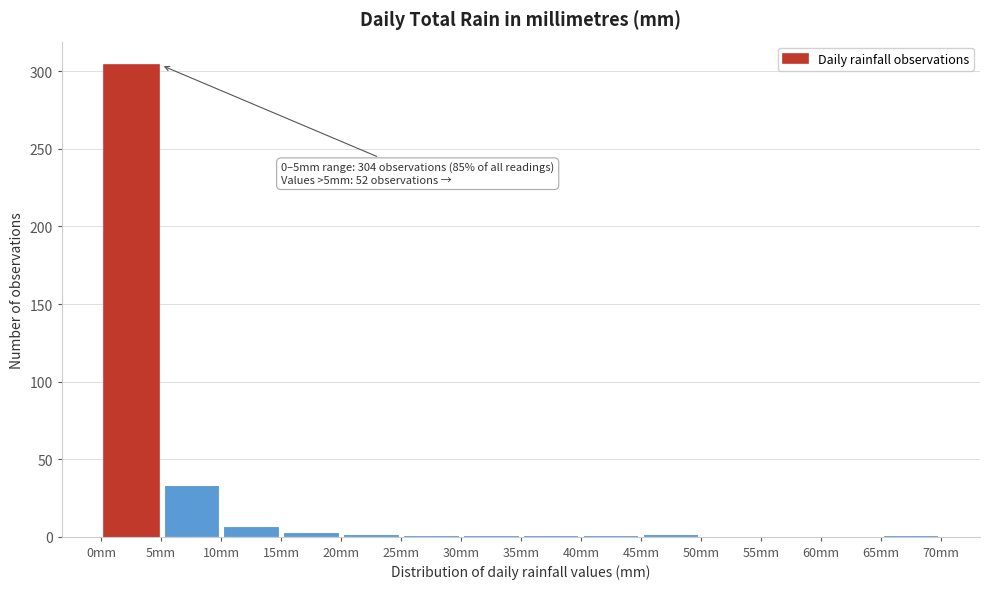

Which range on the x-axis has the tallest bar?

0 to 5